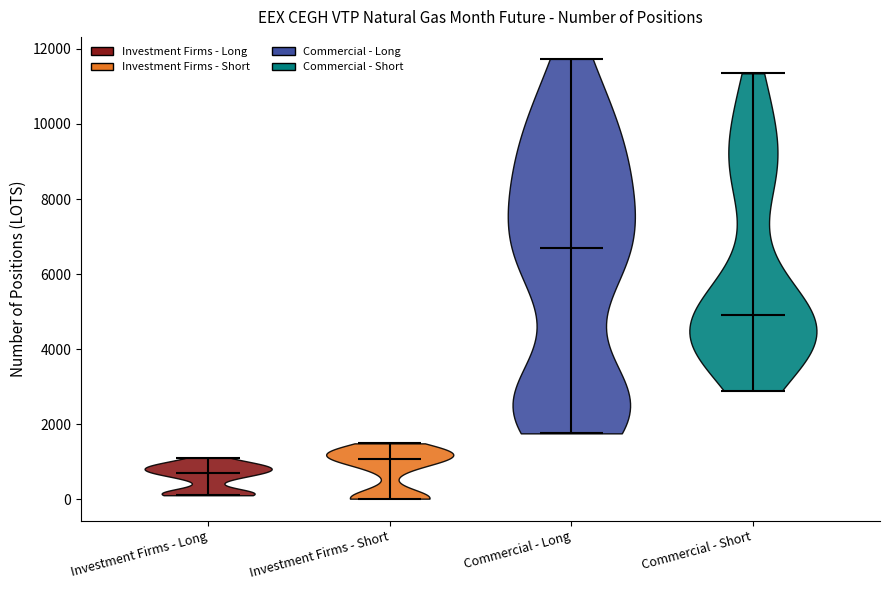

Where does the median line of the violin for Investment Firms - Short sit on the y-axis? The values are not printed on the chart, so give them approximately, as read against the axis.

1000